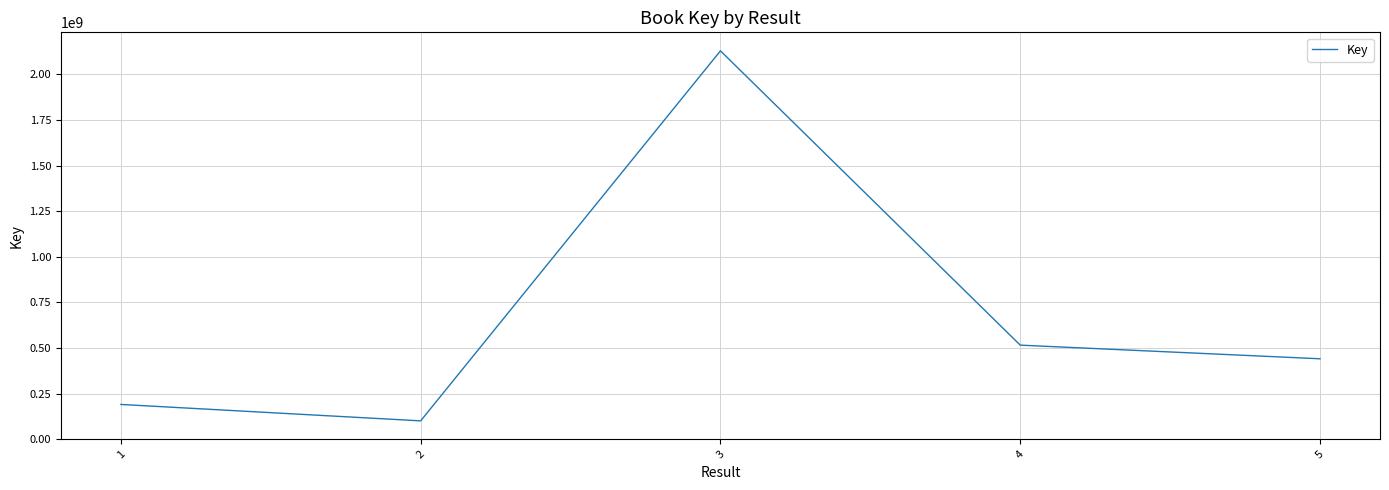

Reading left to right, what are all the values shown in this chart?

190731313	100738784	2129669169	515913524	441124032